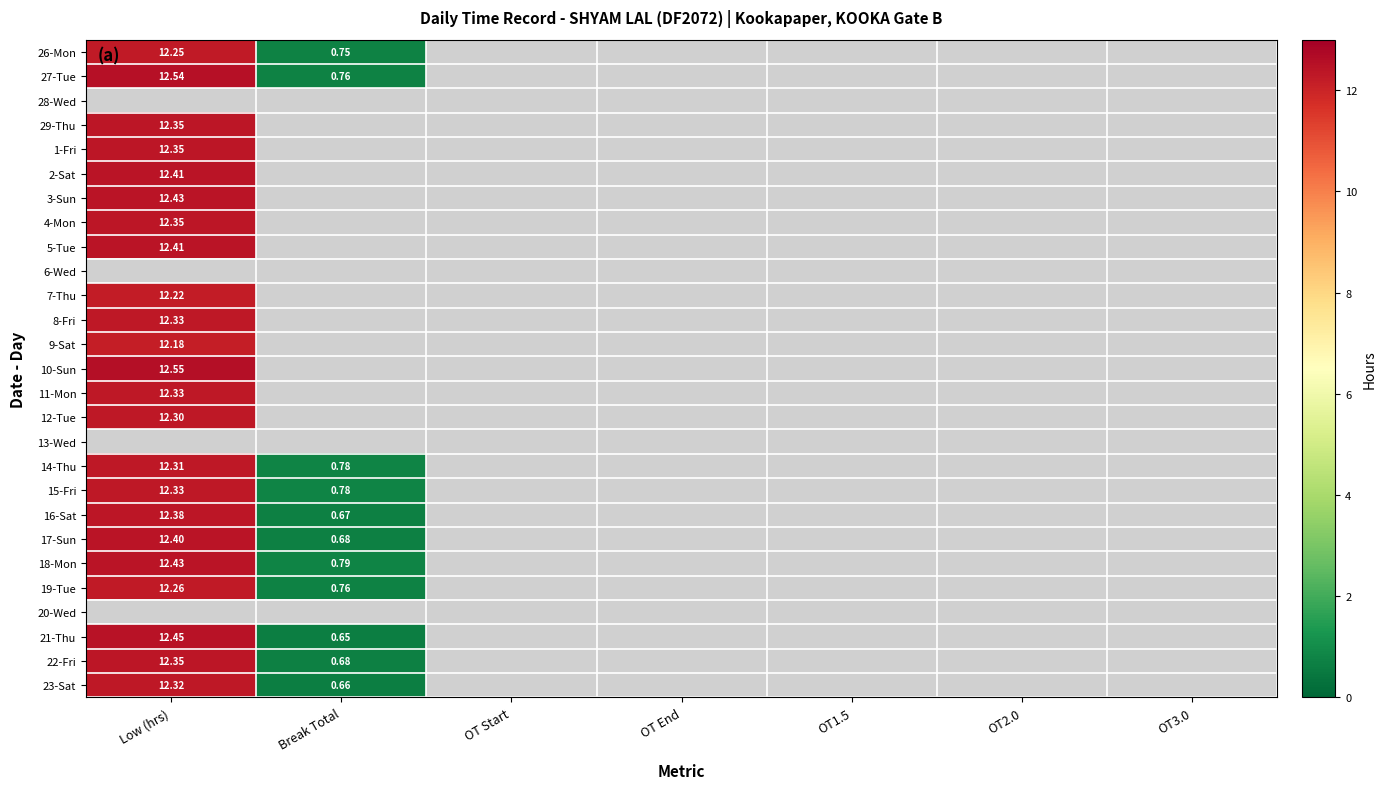

Is the value of 7-Thu at Low (hrs) greater than the value of 22-Fri at Break Total?

Yes